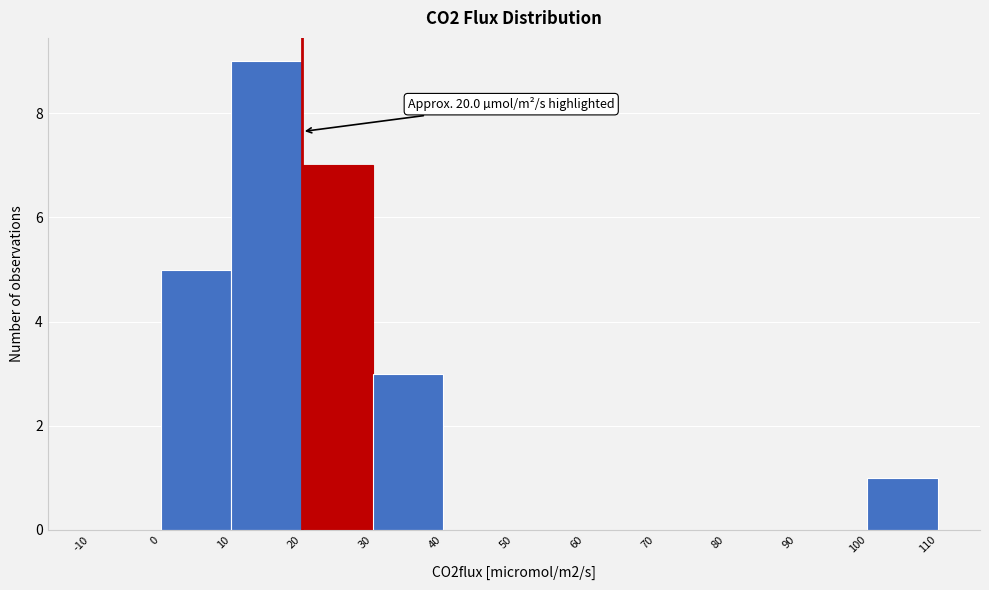

Over which range of the x-axis is the bar tallest?

10 to 20